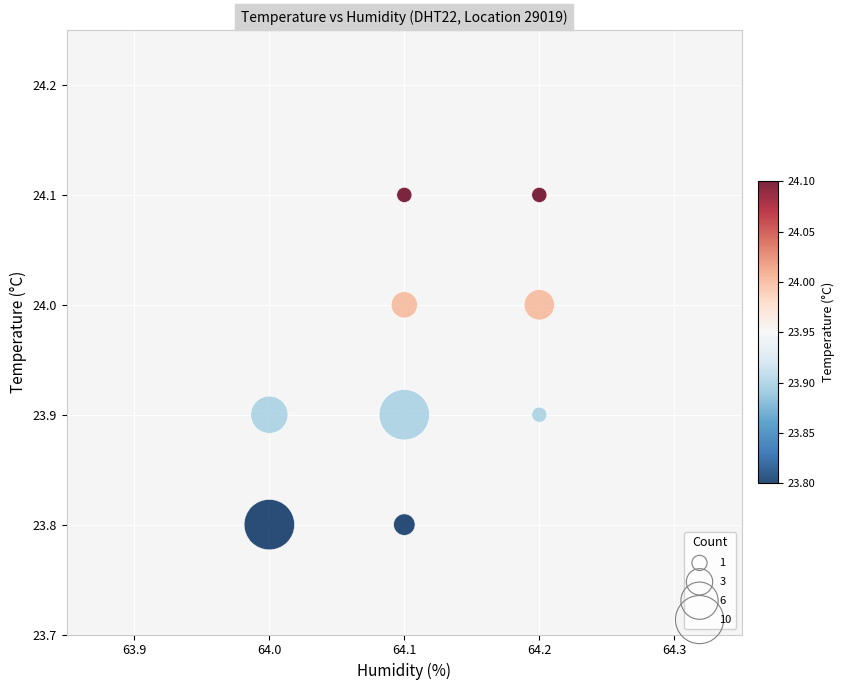

What is the average Y value?

23.9